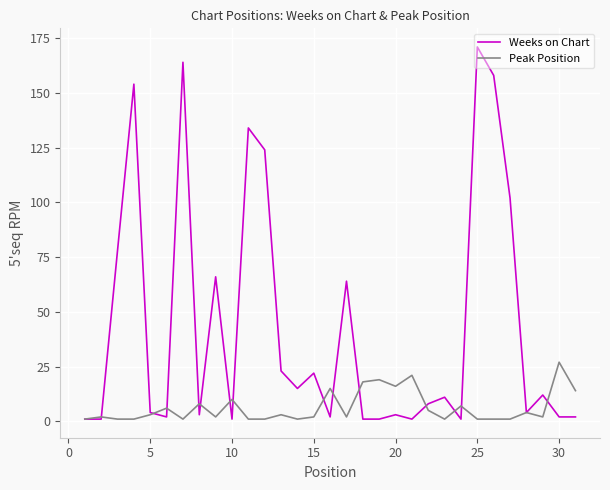

What is the greatest value displayed?

171